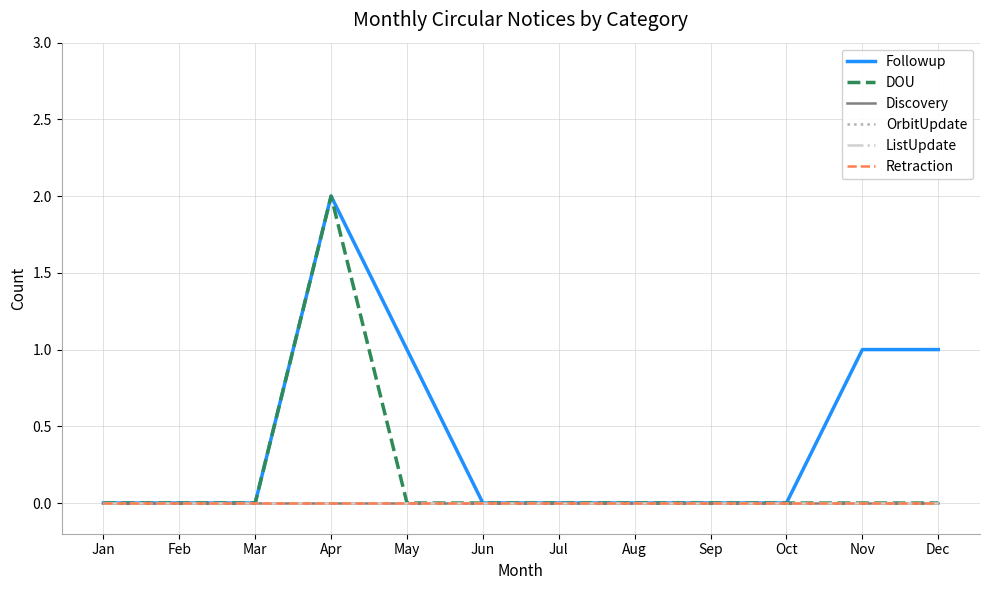

Is this an area chart (filled region under the line)?

No